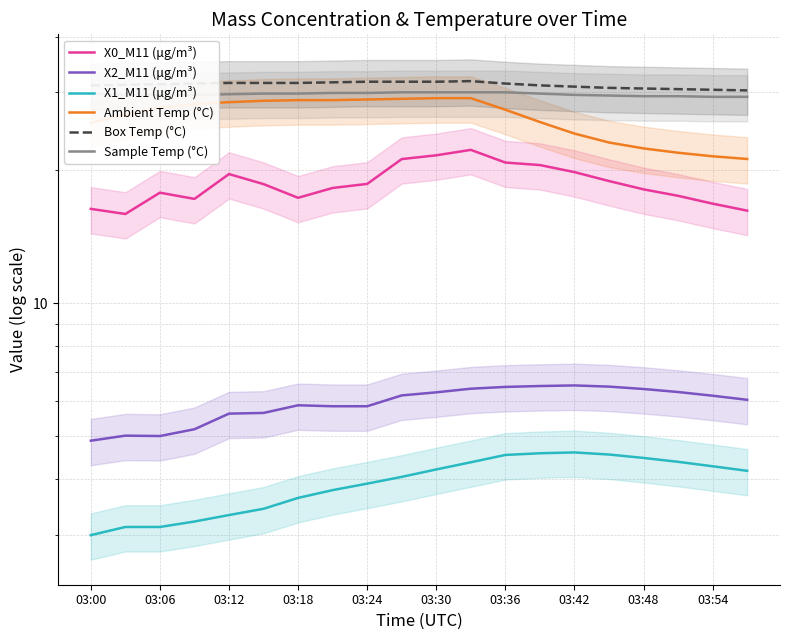

How many interior local peaks does the X2_M11 (μg/m³) series have?

3